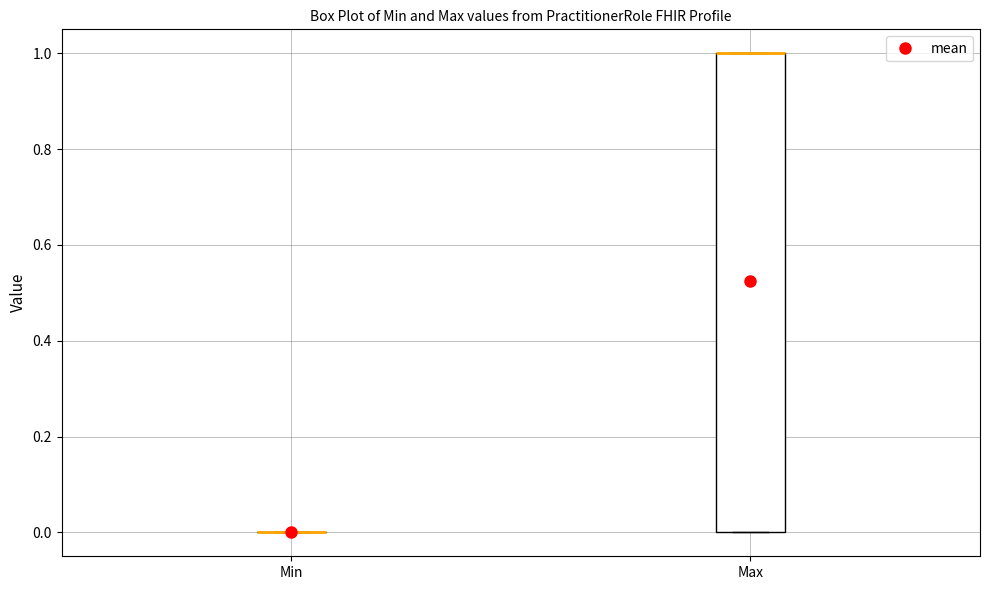

Which box is the tallest, from its lower edge to its upper edge?

Max